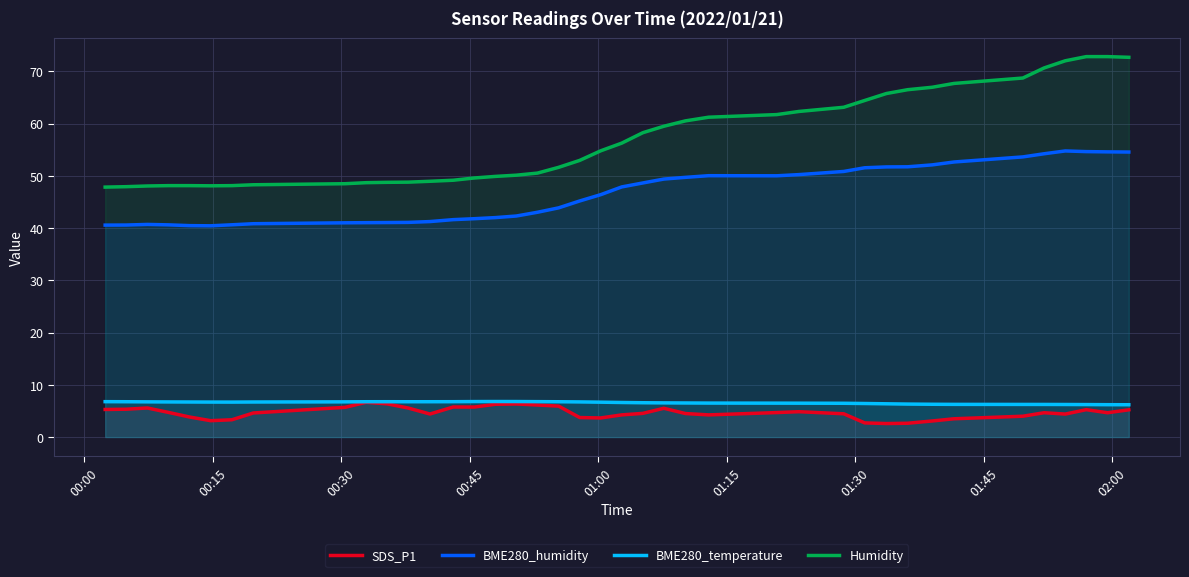

Which series has the widest spread of values?

Humidity